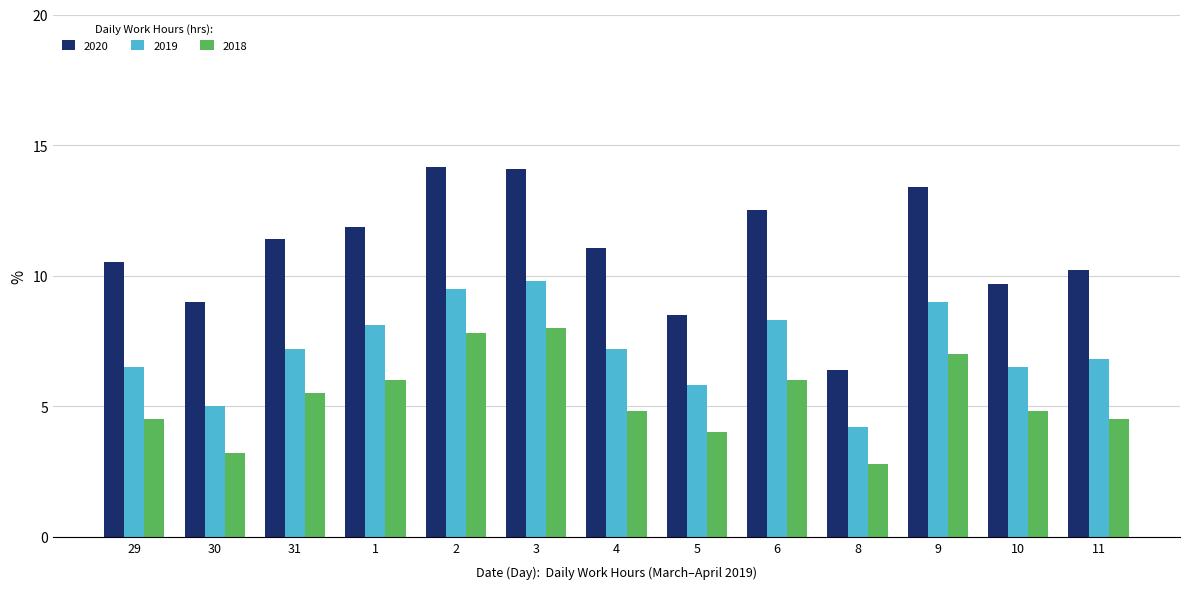

What is the difference between the maximum and minimum values in the 2020 series?

7.8